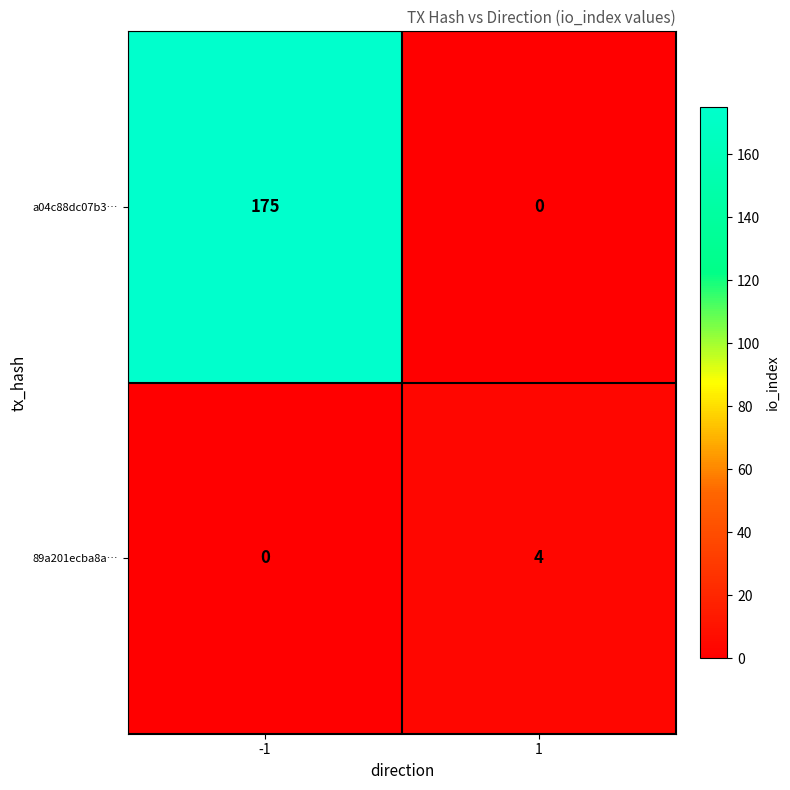

Is it true that 89a201ecba8a… equals 6 at 1?

False